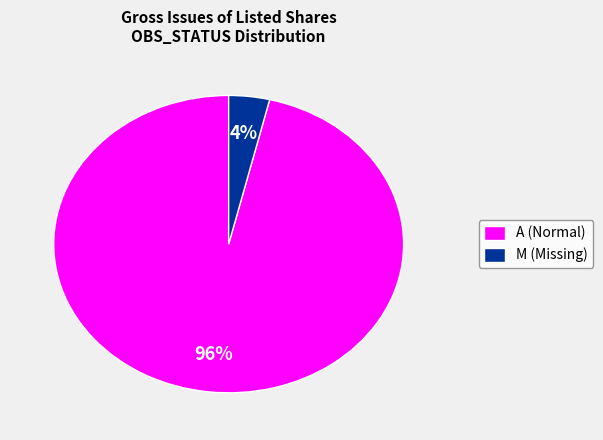

Which category accounts for the majority?

A (Normal)